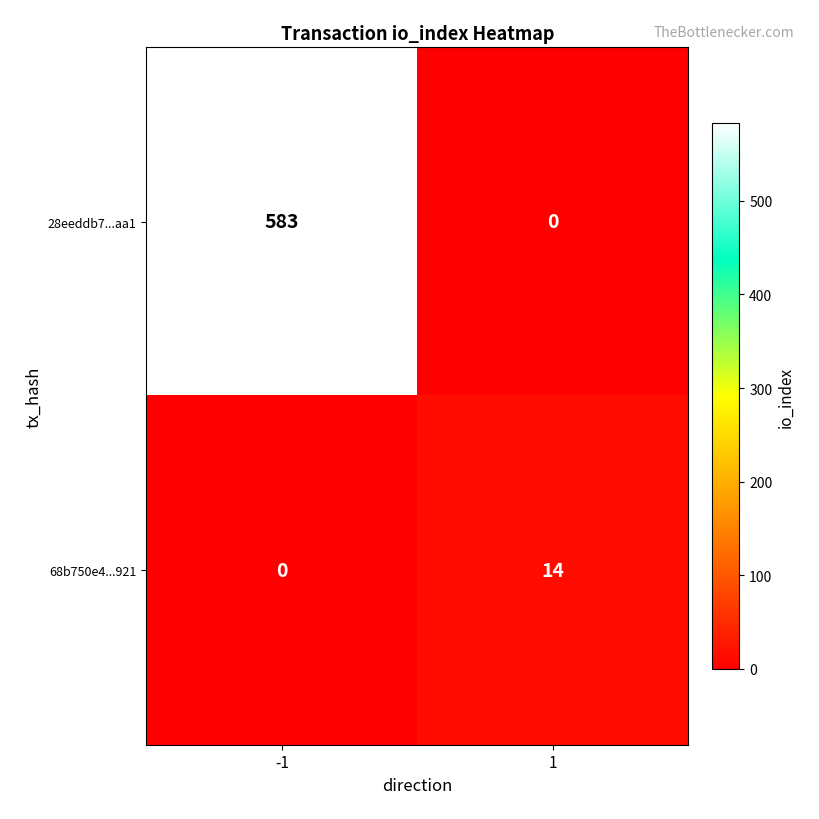

Which series has the largest range (max minus min)?

28eeddb7...aa1